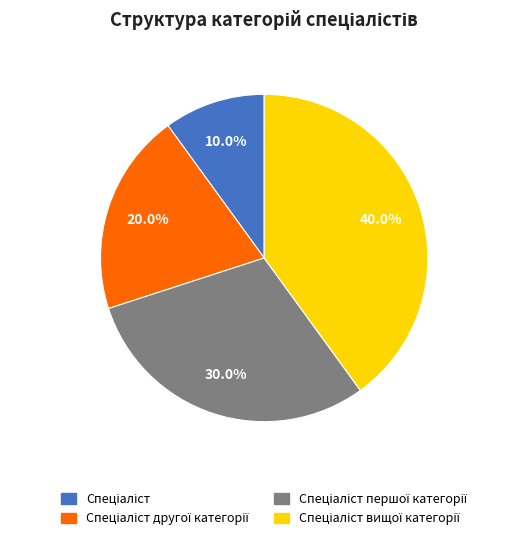

Is there any slice that represents more than half of the pie?

No